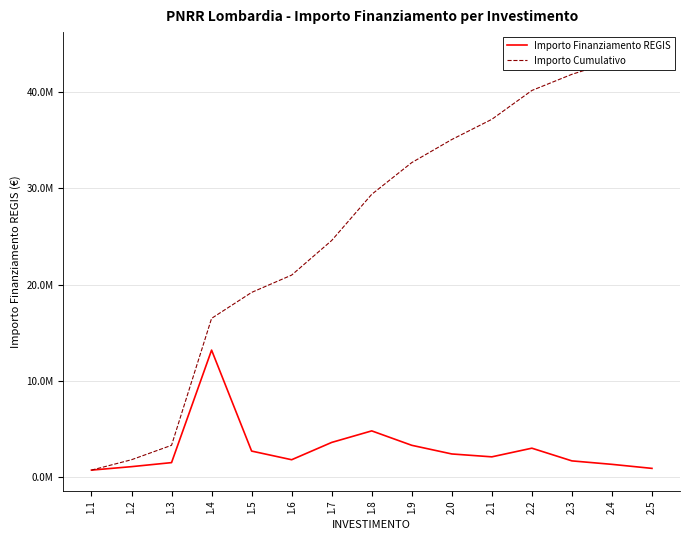

How many lines are shown in the chart?

2